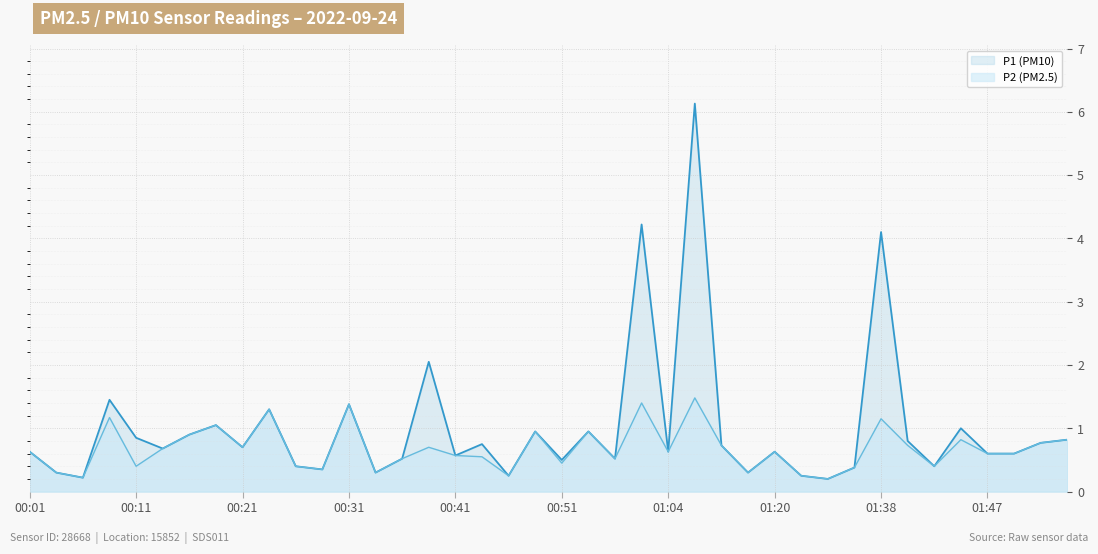

Which series has the largest total across all categories?

P1 line